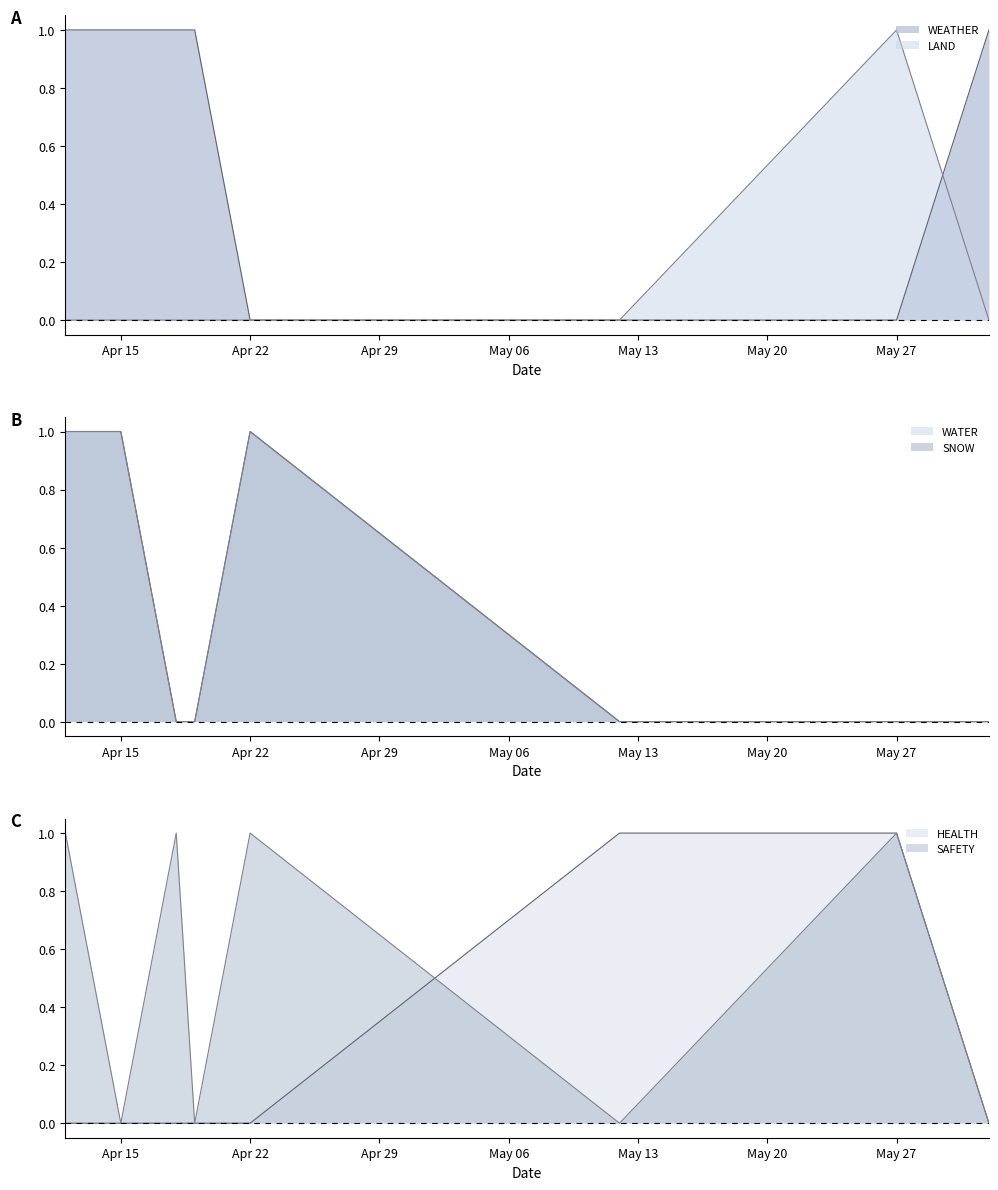

Reading left to right, what are all the values shown in this chart?

WEATHER: 1	1	1	1	0	0	0	1
LAND: 0	0	0	0	0	0	1	0
WATER: 1	1	0	0	1	0	0	0
SNOW: 1	1	0	0	1	0	0	0
HEALTH: 0	0	0	0	0	1	1	0
SAFETY: 1	0	1	0	1	0	1	0